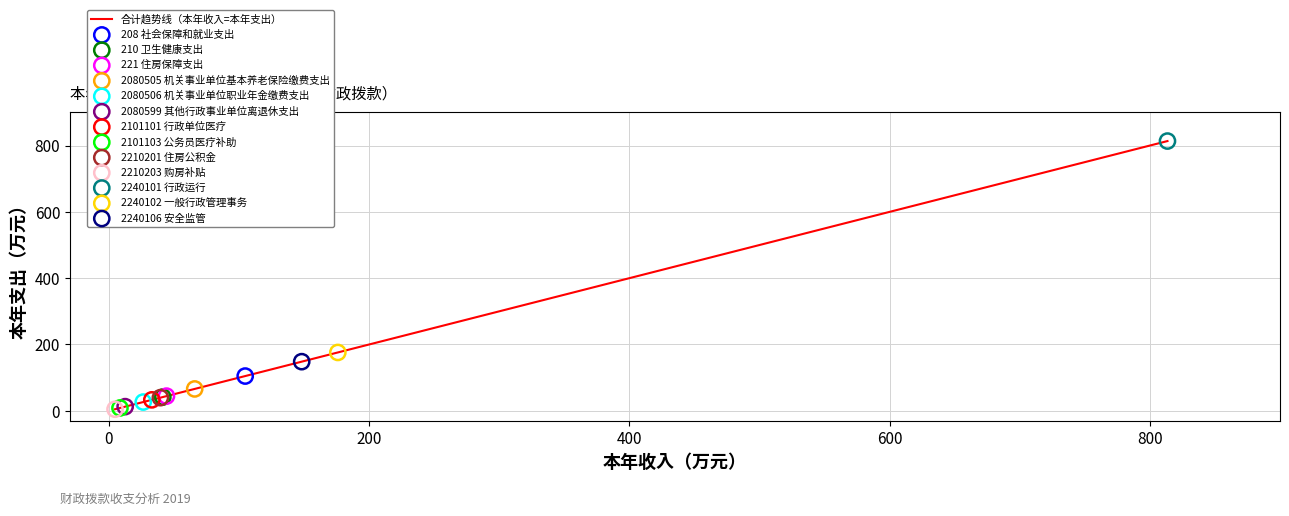

What is the maximum value shown in the chart?

813.5